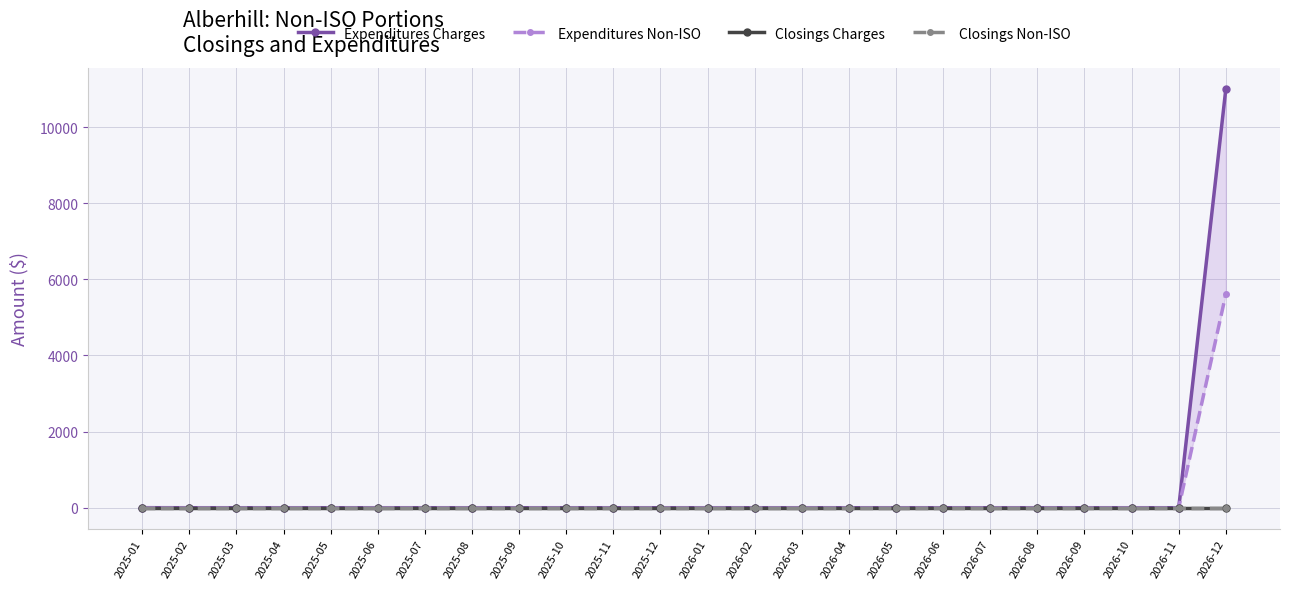

True or false: Closings Charges and Expenditures Charges cross at least once.

False